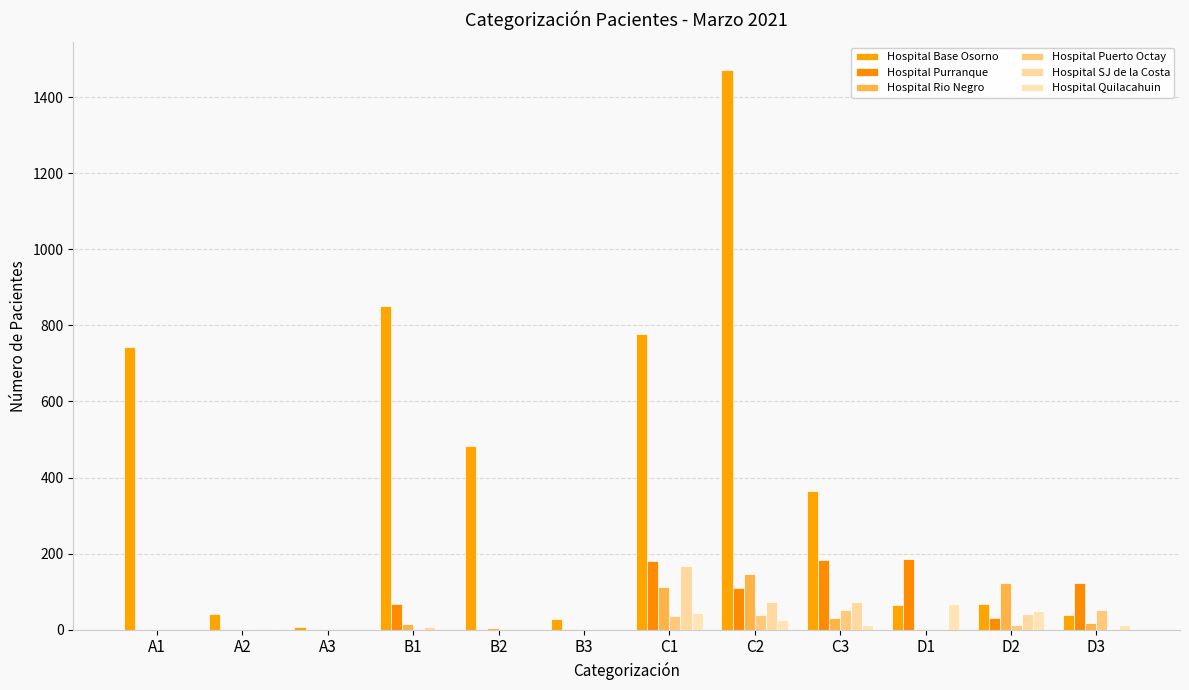

True or false: Hospital Quilacahuin has a value of 0 at B1.

True